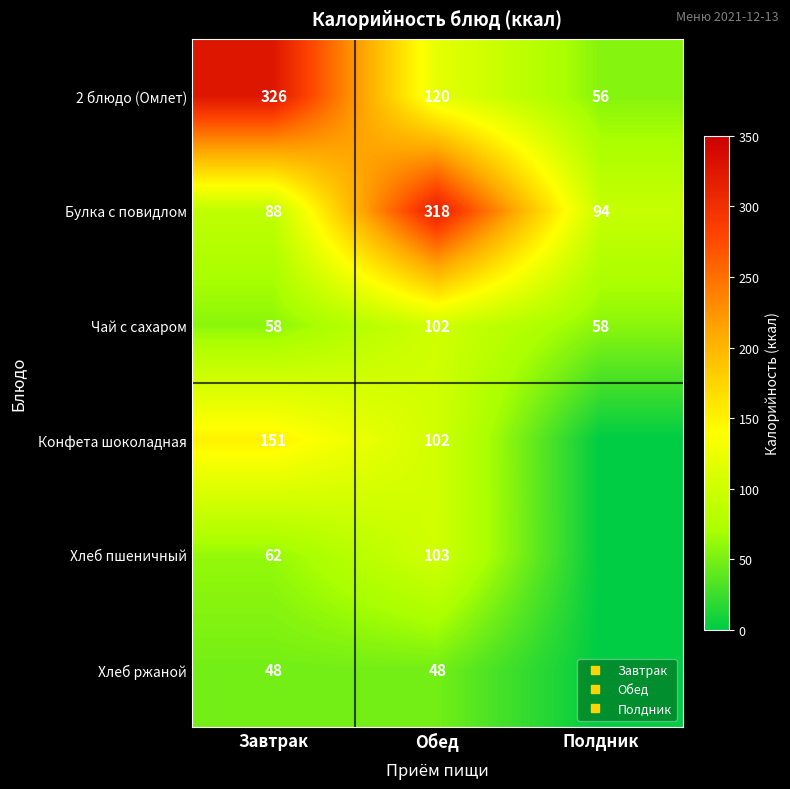

Count the 2 блюдо (Омлет) values in the range 56 to 326.

3